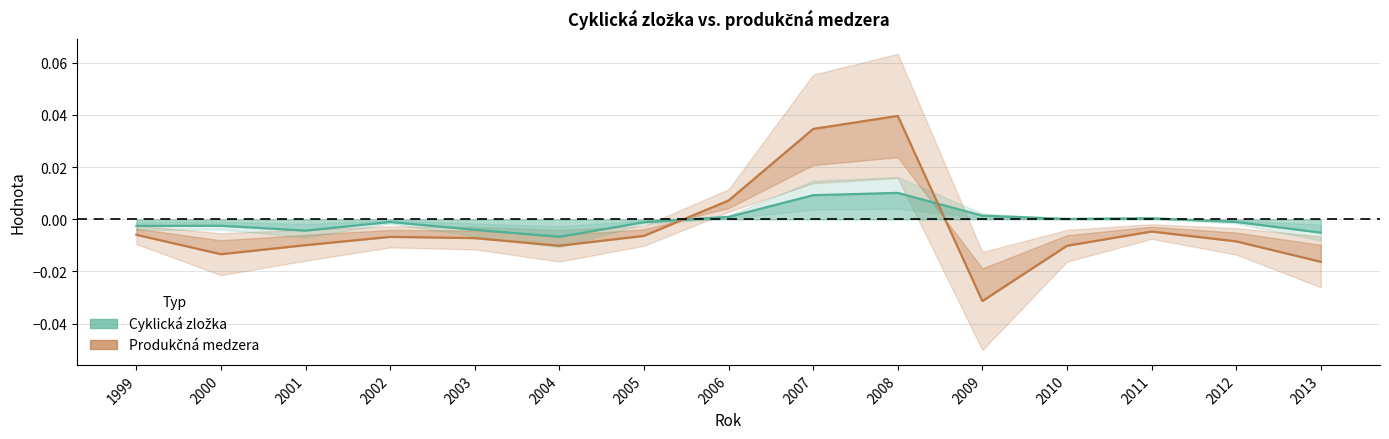

Where does the Produkčná medzera series first go above 0?

2006